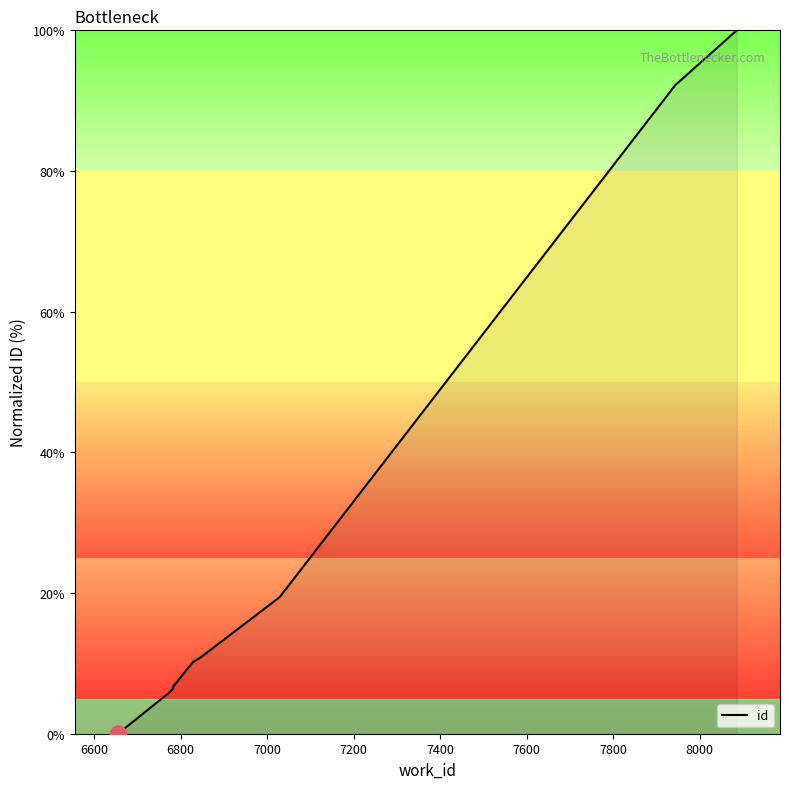

Which has a higher value, 7800 or 7000?

7800